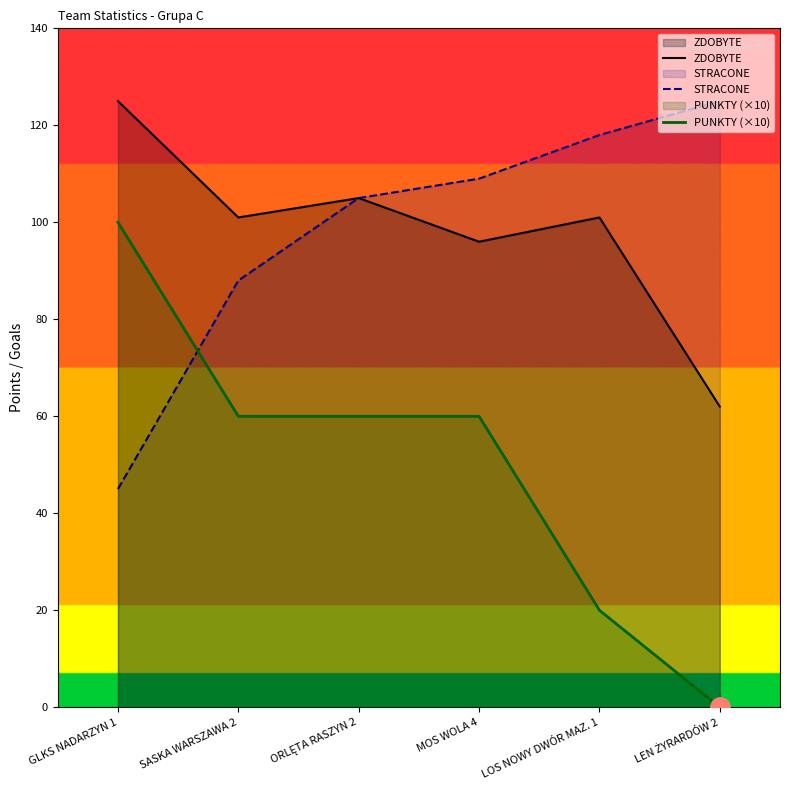

True or false: PUNKTY (×10) and ZDOBYTE intersect in this chart.

False